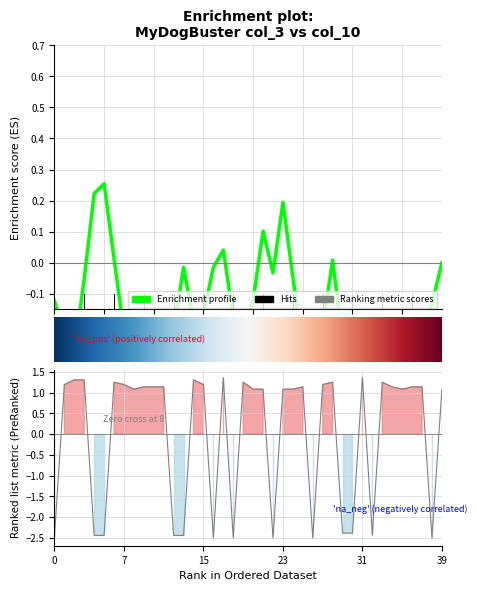

Rank the categories by value from highest to lowest.

17, 31, 2, 3, 14, 6, 19, 28, 33, 1, 7, 15, 27, 9, 10, 11, 25, 34, 36, 37, 8, 20, 21, 23, 24, 35, 39, 29, 30, 4, 5, 12, 13, 32, 0, 16, 18, 22, 26, 38